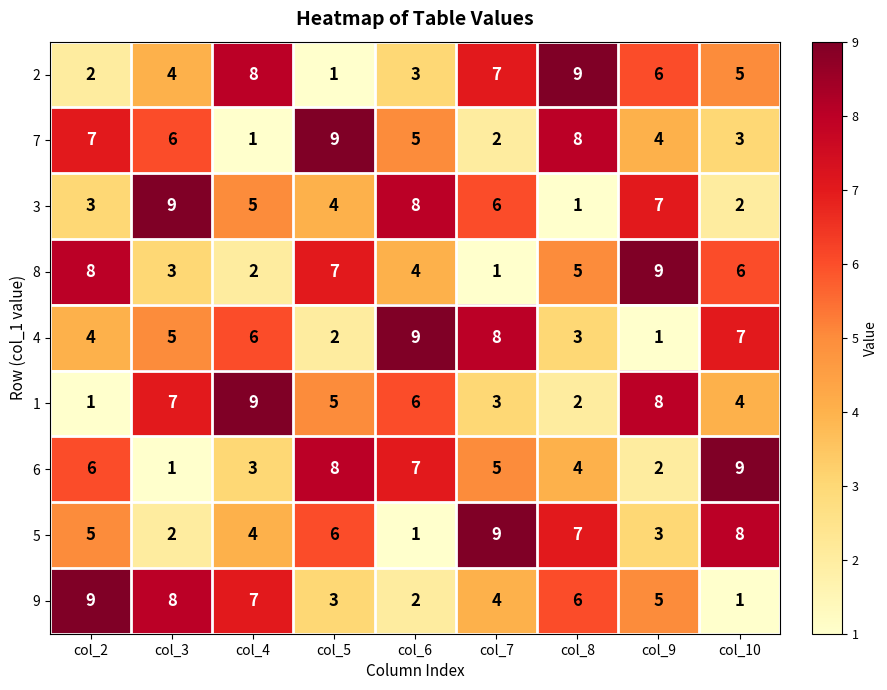

Is it true that 8 equals 1 at col_8?

False